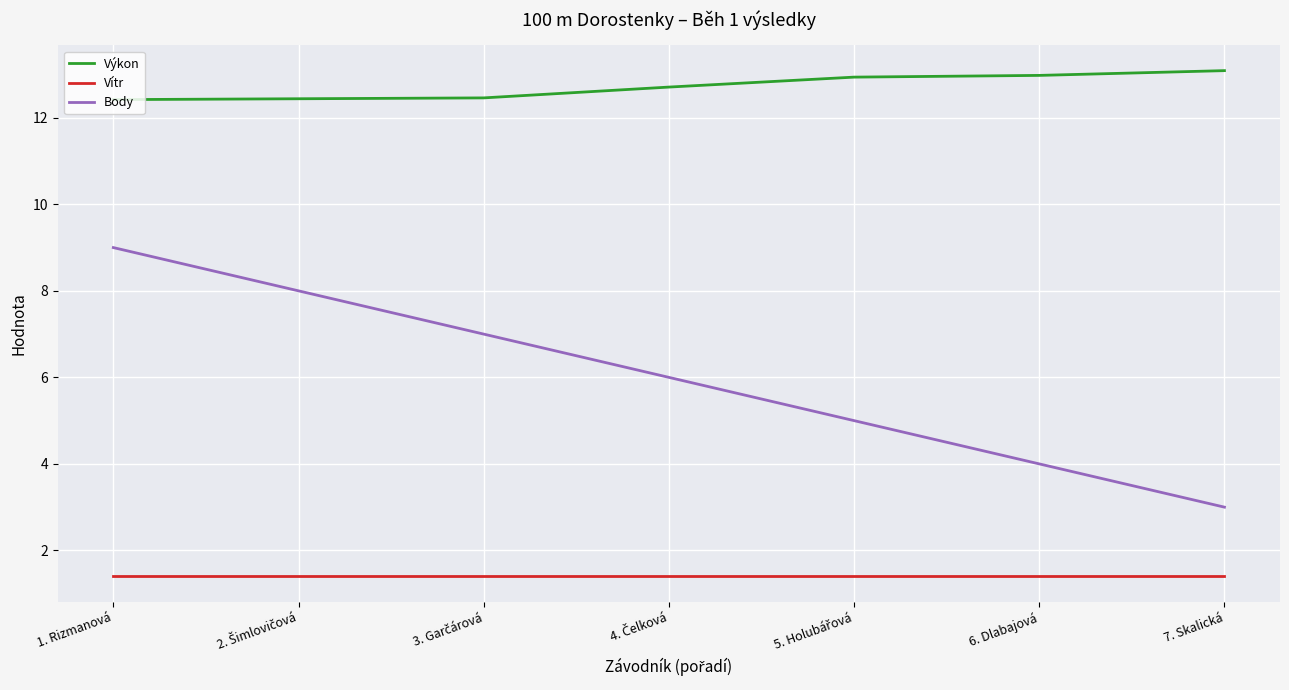

At how many categories does at least one series exceed 3?

7